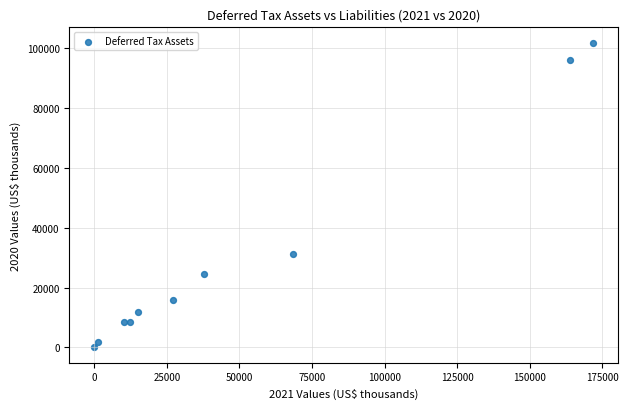

What is the average Y value?

29971